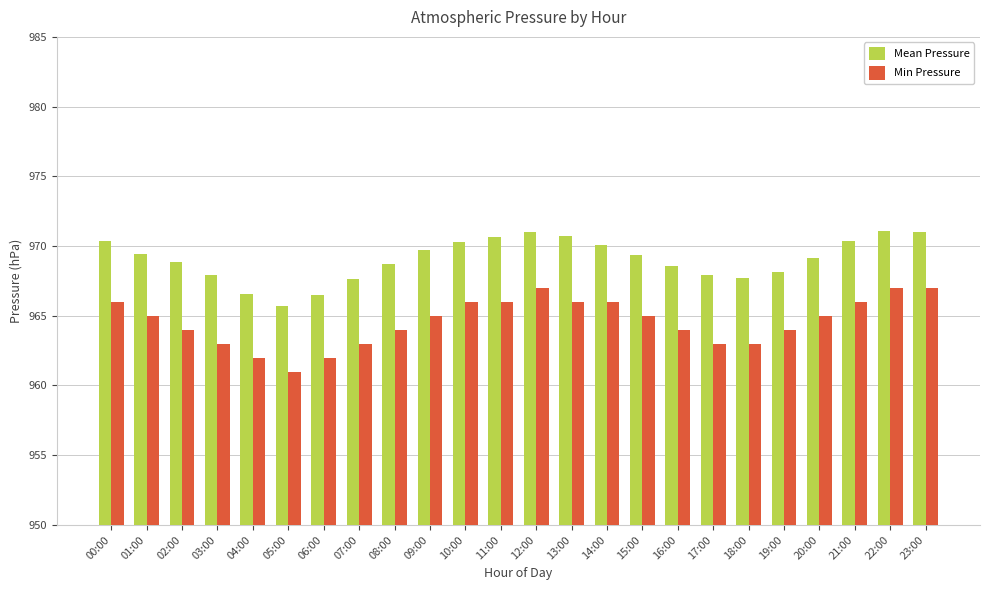

Which series changed the most between 03:00 and 09:00?

Min Pressure